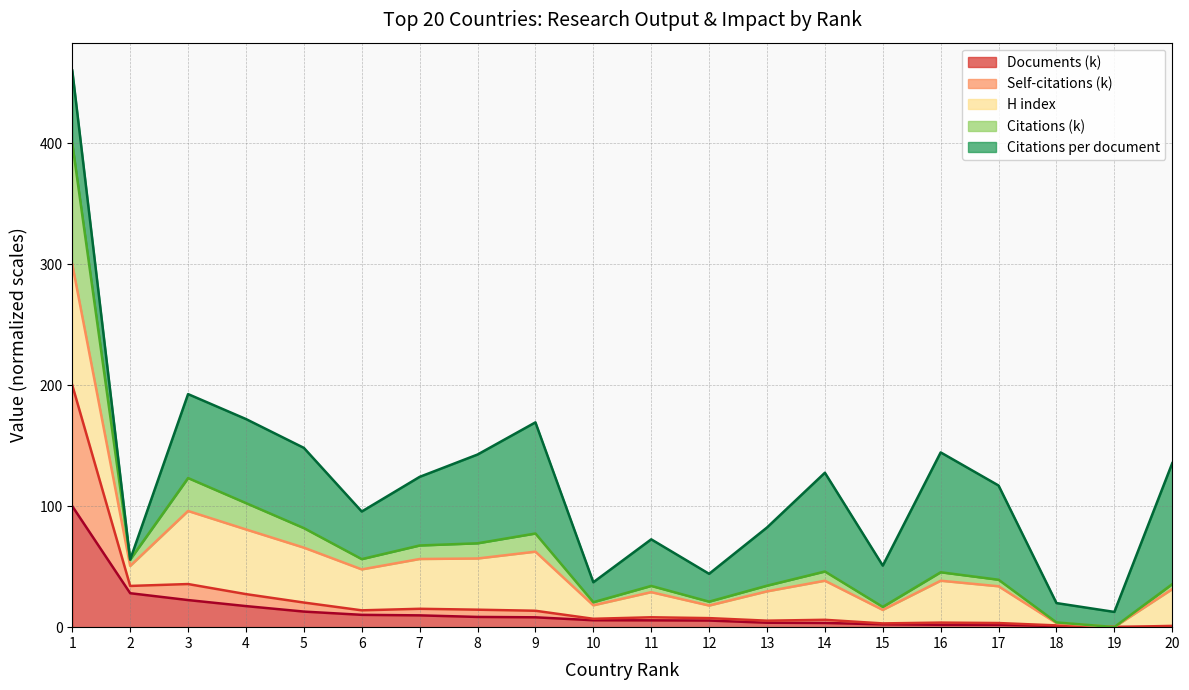

What is the highest value of the Documents (k) series?

100.0